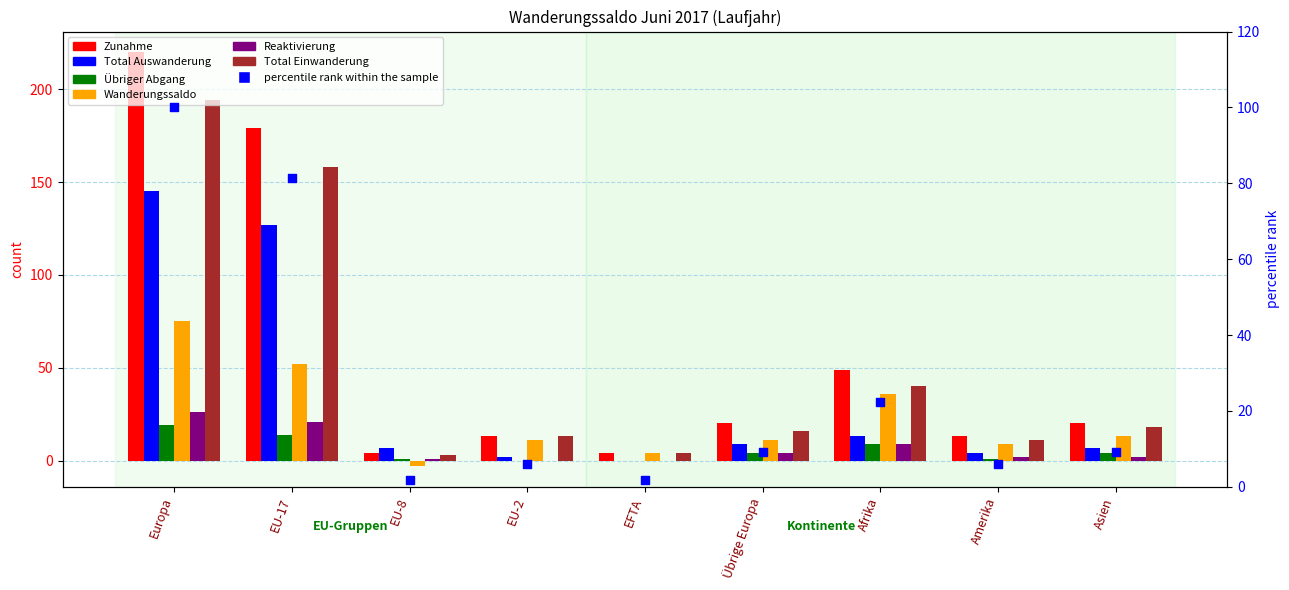

At which category is the sum across all series the highest?

Europa